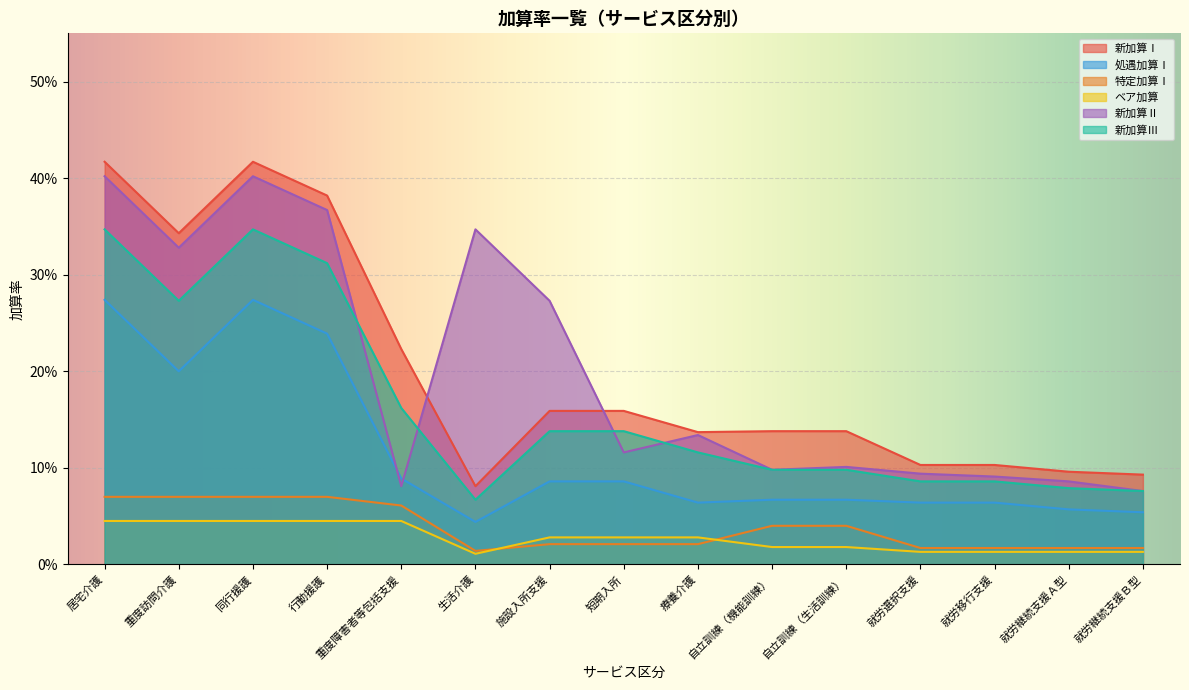

Rank the categories by ベア加算 value from highest to lowest.

居宅介護, 重度訪問介護, 同行援護, 行動援護, 重度障害者等包括支援, 施設入所支援, 短期入所, 療養介護, 自立訓練（機能訓練）, 自立訓練（生活訓練）, 就労選択支援, 就労移行支援, 就労継続支援Ａ型, 就労継続支援Ｂ型, 生活介護